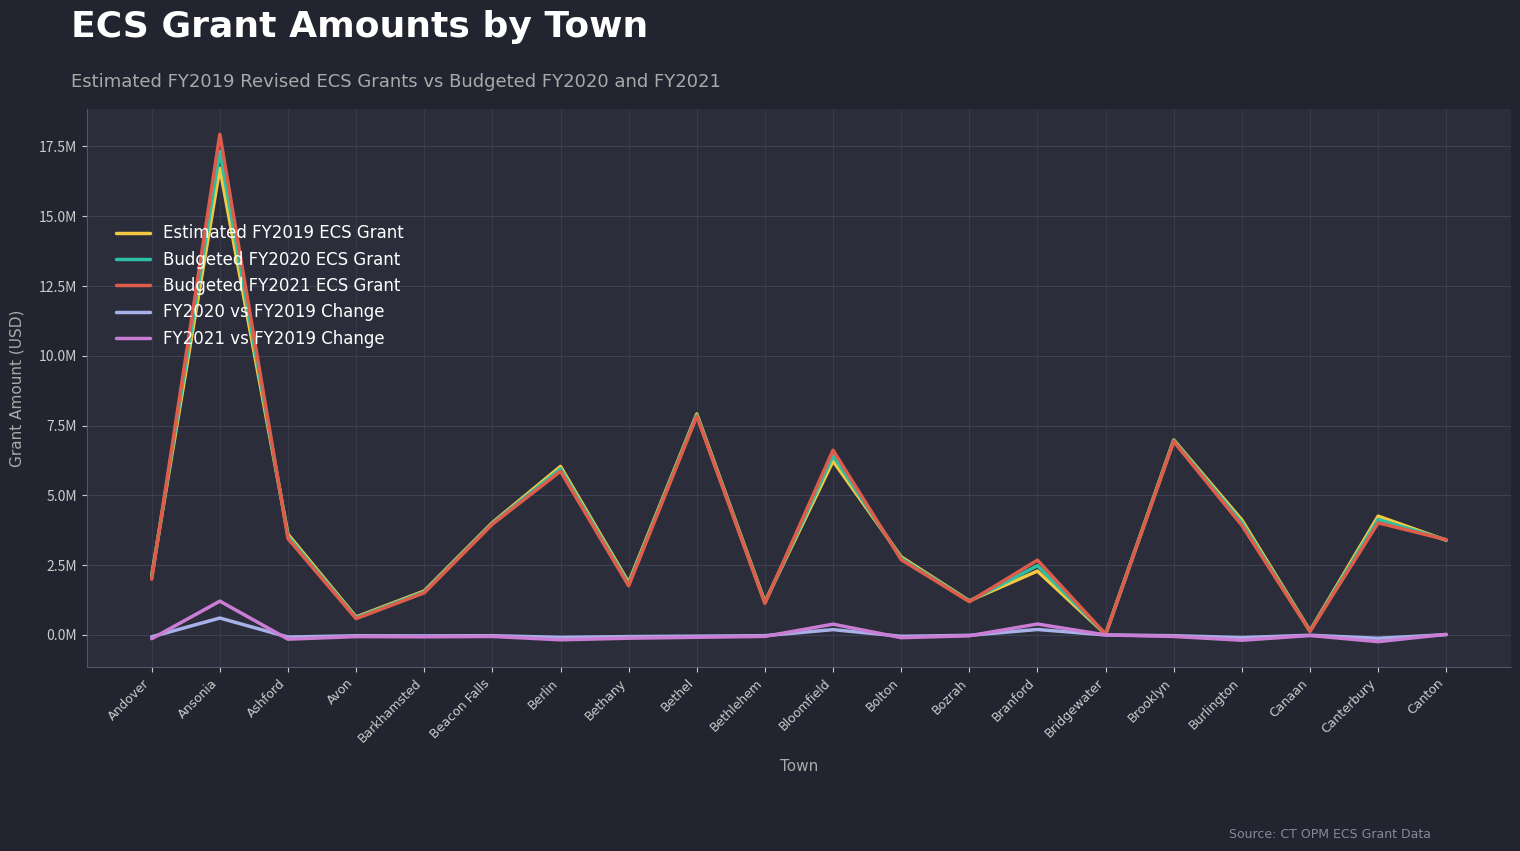

What position from the right is Avon?

17